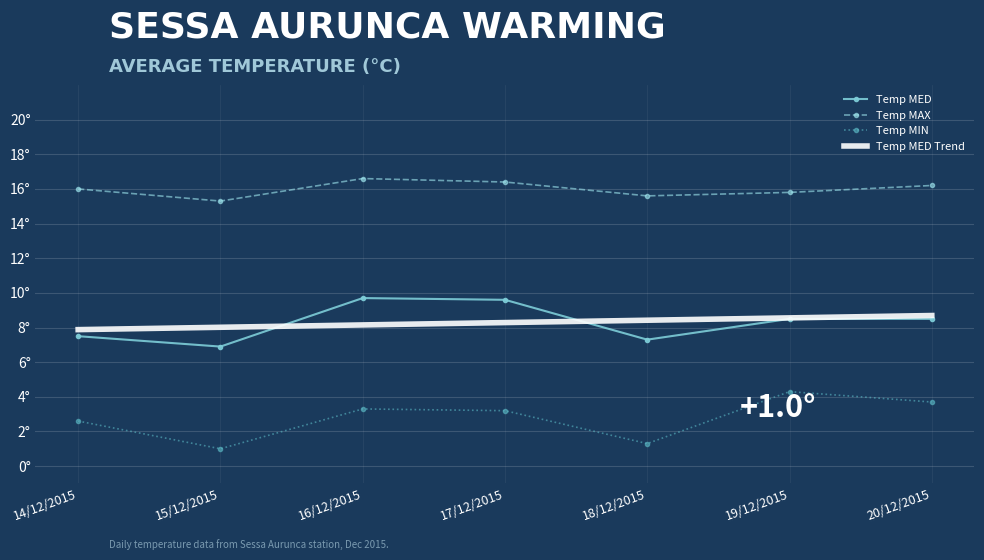

What are all the series names shown in the legend?

Temp MED, Temp MAX, Temp MIN, Temp MED Trend